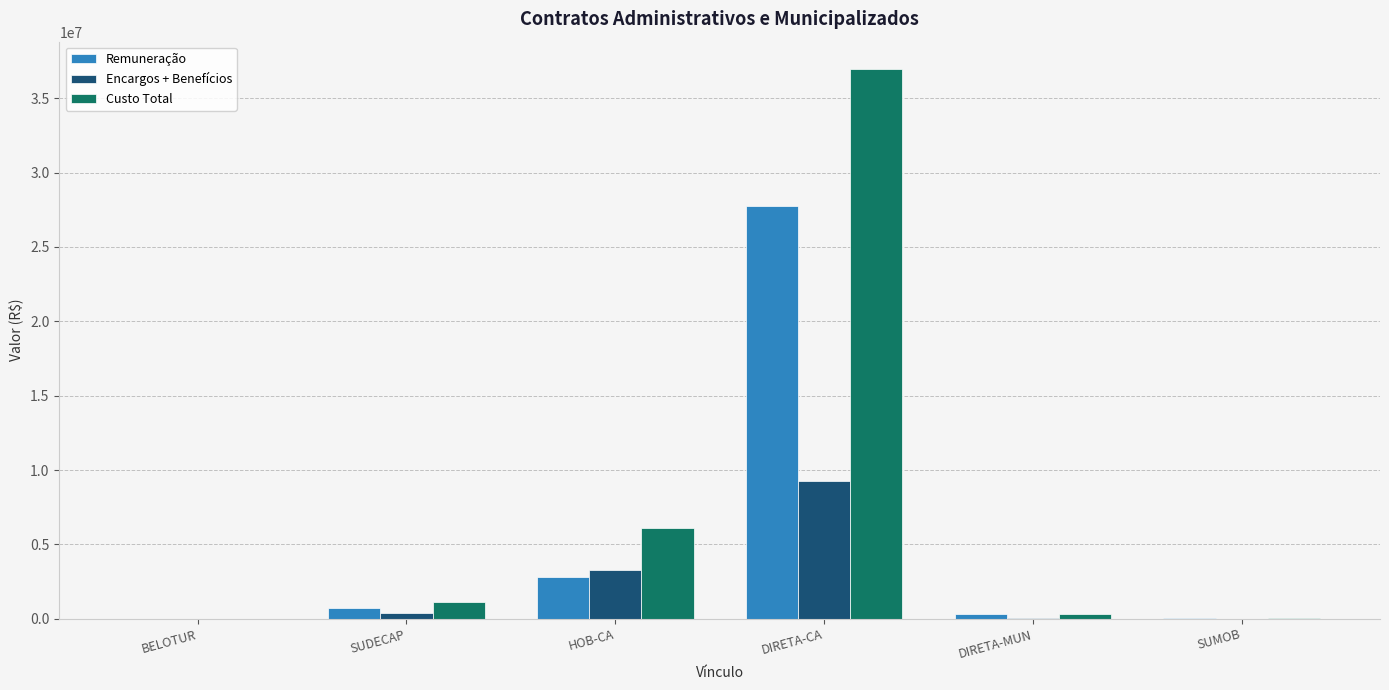

At which label is Remuneração closest to 13868660?

HOB-CA